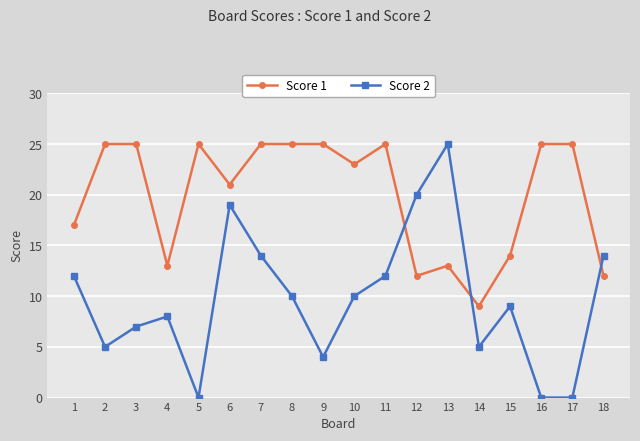

Reading left to right, list all the values displayed in this chart.

Score 1: 17	25	25	13	25	21	25	25	25	23	25	12	13	9	14	25	25	12
Score 2: 12	5	7	8	0	19	14	10	4	10	12	20	25	5	9	0	0	14